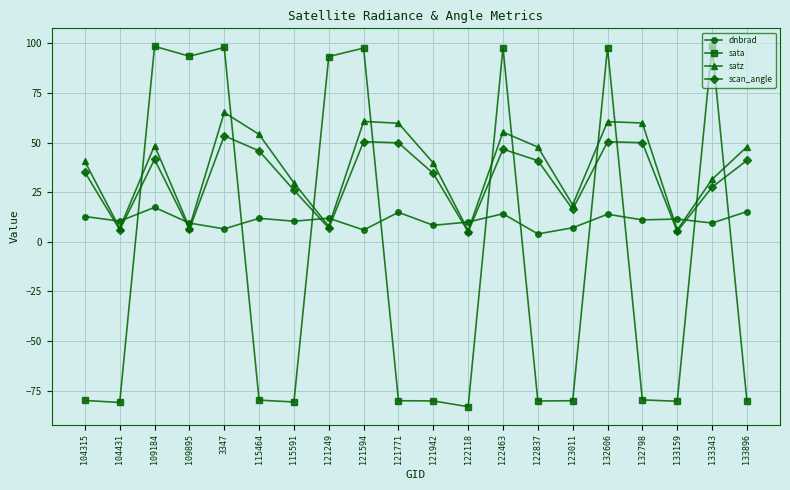

How many lines are shown in the chart?

4